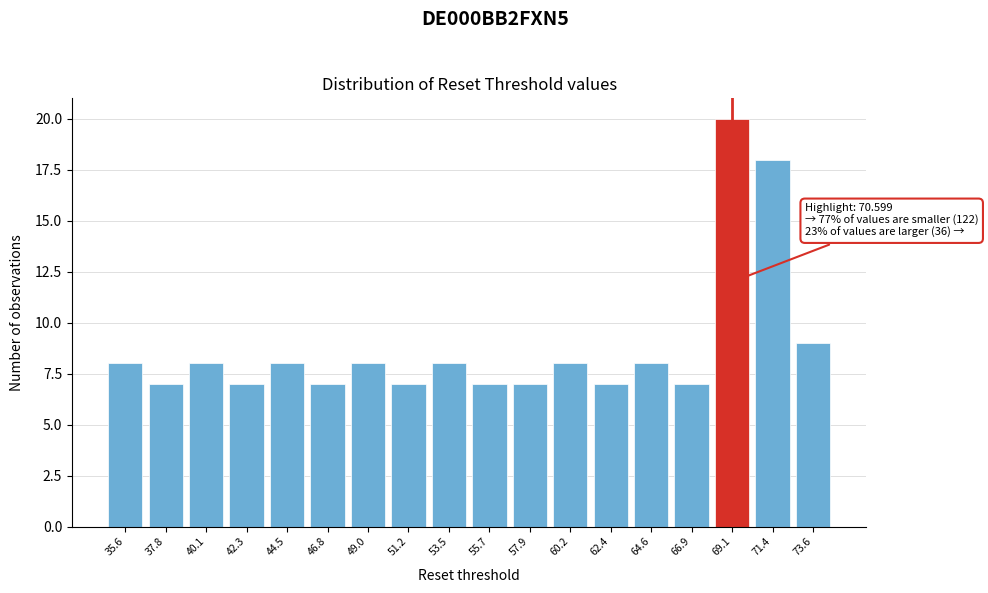

Reading left to right, what are all the values shown in this chart?

35.6=8	37.8=7	40.1=8	42.3=7	44.5=8	46.8=7	49.0=8	51.2=7	53.5=8	55.7=7	57.9=7	60.2=8	62.4=7	64.6=8	66.9=7	69.1=20	71.4=18	73.6=9